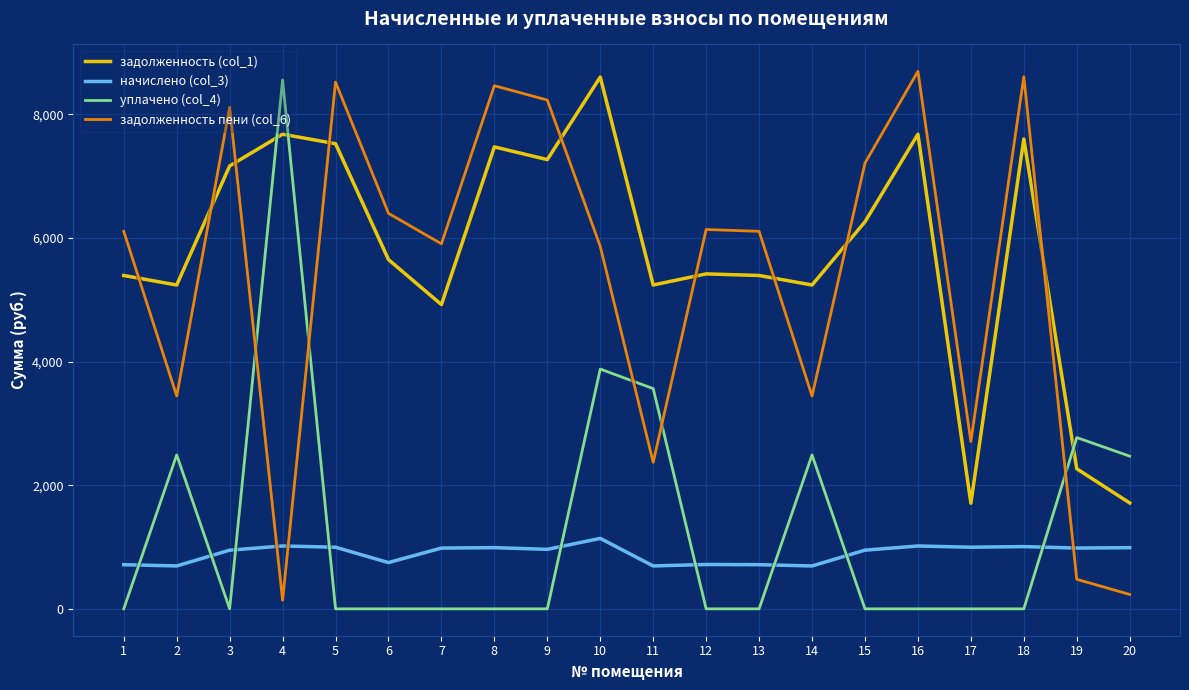

Is it true that уплачено (col_4) equals -3887.6 at 15?

False